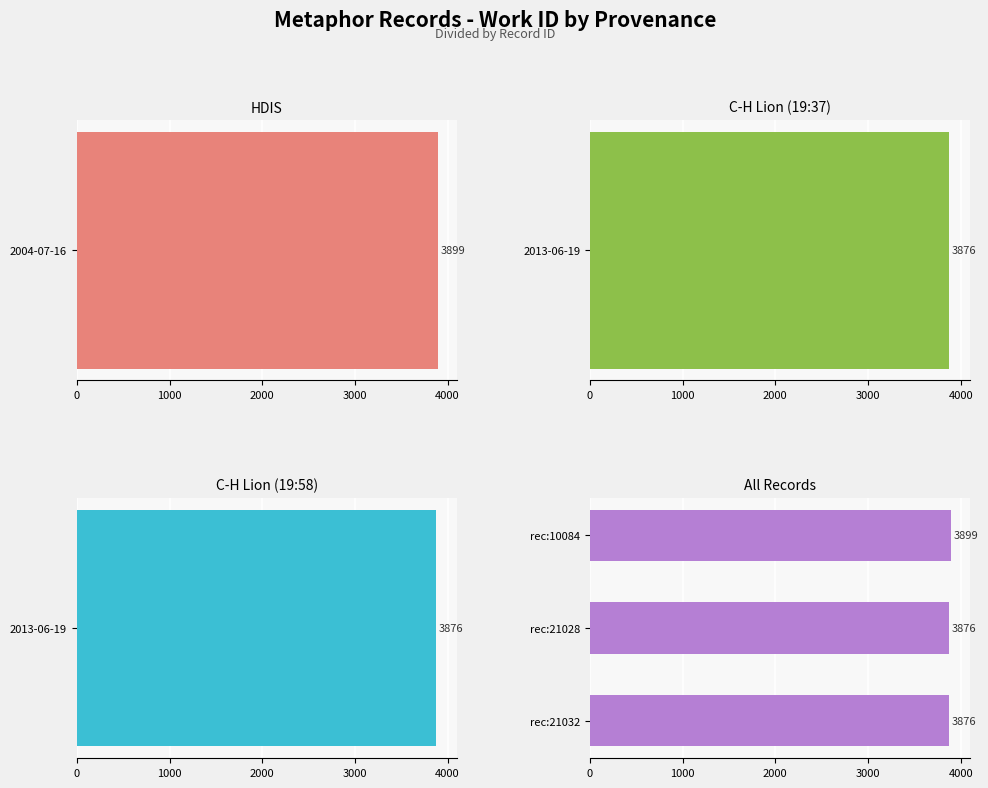

What is the greatest value displayed?

3899